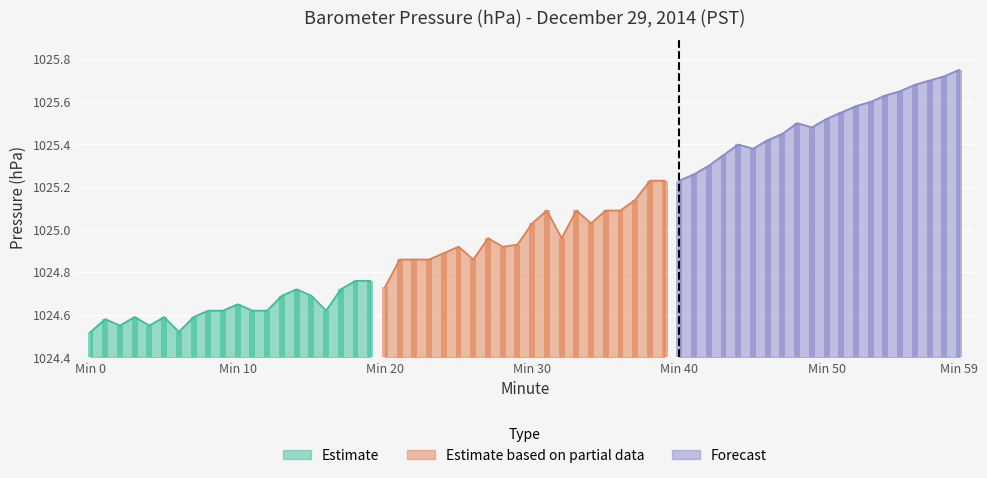

Which series changed the most between Min 59 and 10?

Estimate based on partial data